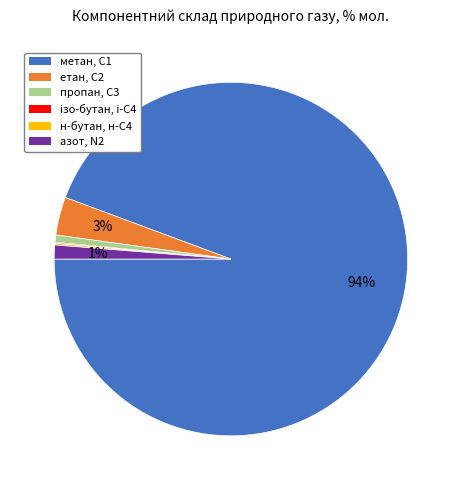

To the nearest percent, what portion does пропан, С3 represent?

1%